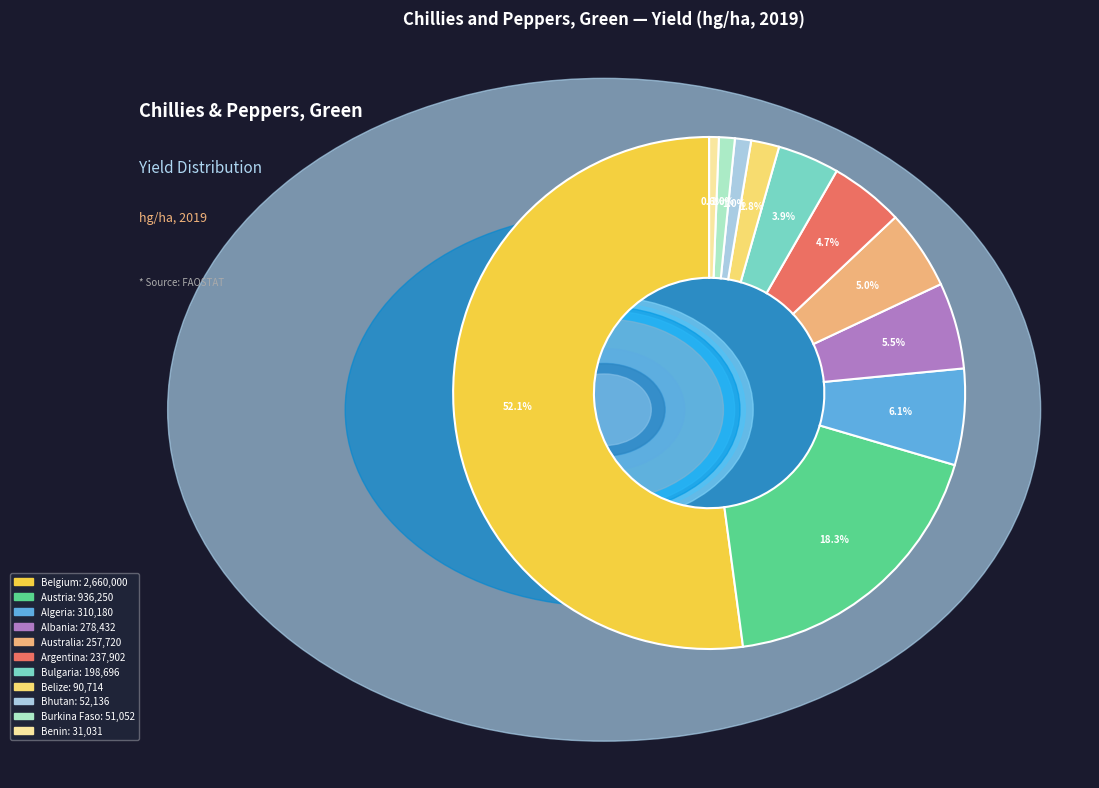

Does any single category account for the majority?

Yes